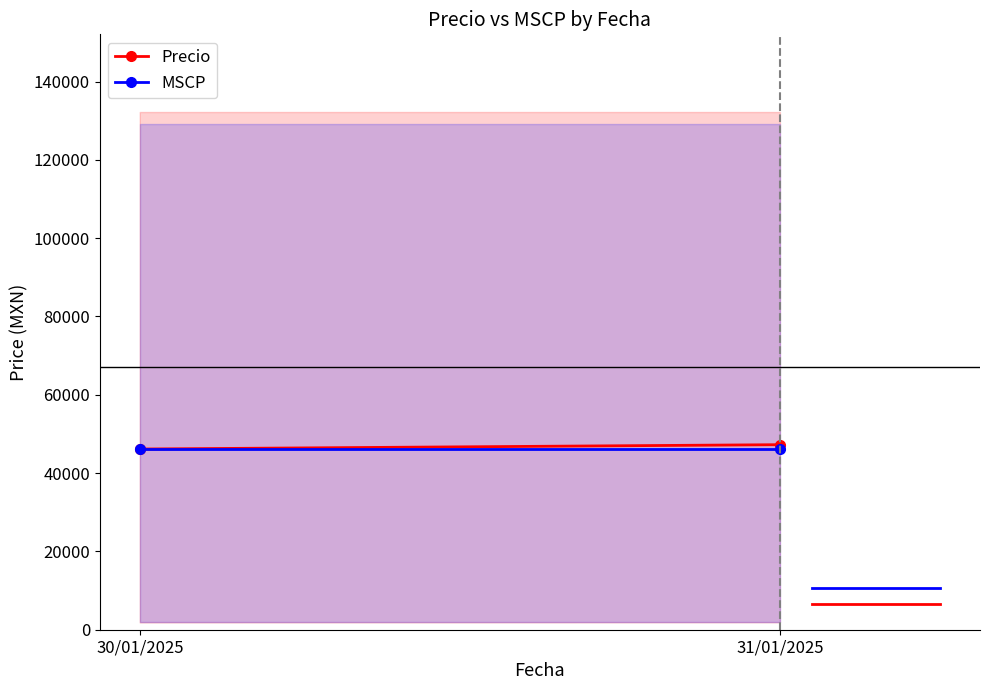

List the labels in order of Precio value, largest first.

31/01/2025, 30/01/2025